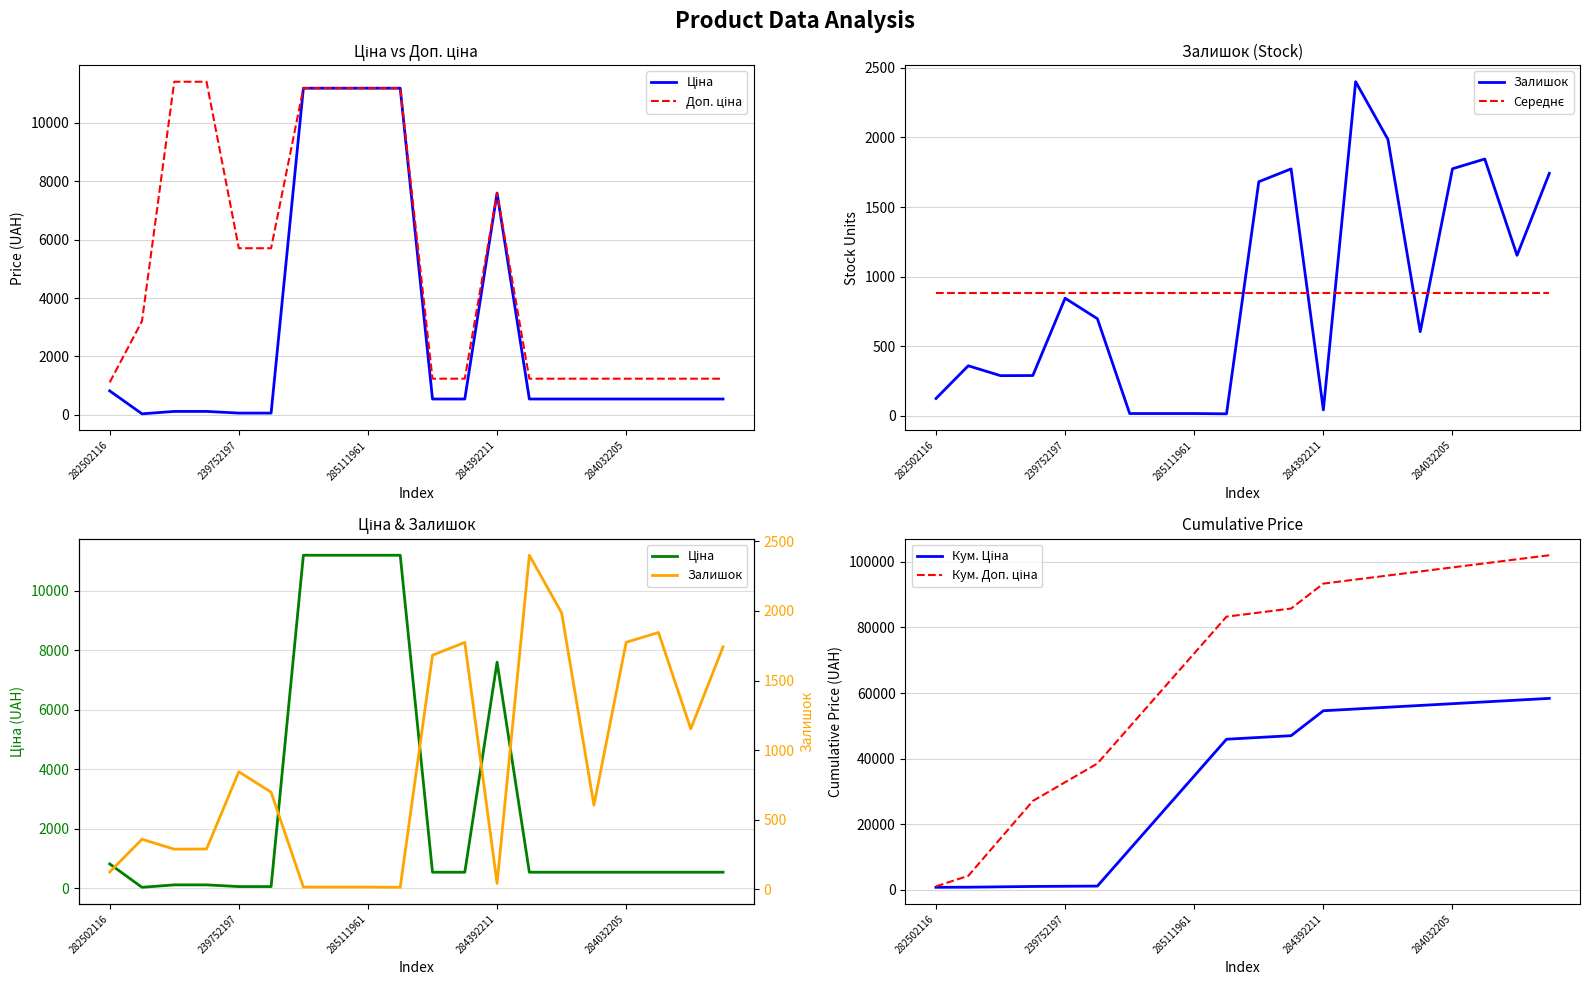

What is the label of the 8th point from the left?

7